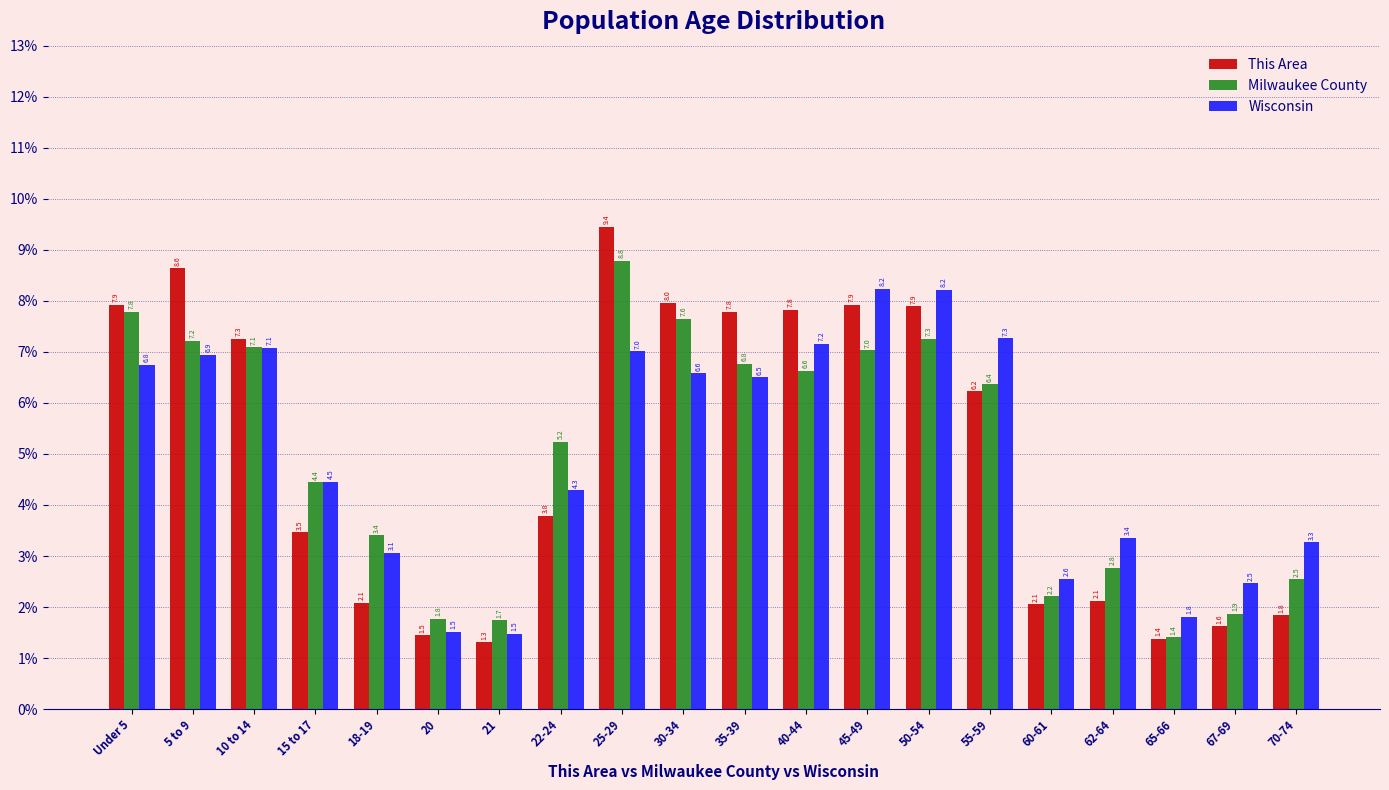

Reading left to right, transcribe all the data shown in this chart.

This Area: 7.9	8.6	7.3	3.5	2.1	1.5	1.3	3.8	9.4	8.0	7.8	7.8	7.9	7.9	6.2	2.1	2.1	1.4	1.6	1.8
Milwaukee County: 7.8	7.2	7.1	4.4	3.4	1.8	1.7	5.2	8.8	7.6	6.8	6.6	7.0	7.3	6.4	2.2	2.8	1.4	1.9	2.5
Wisconsin: 6.8	6.9	7.1	4.5	3.1	1.5	1.5	4.3	7.0	6.6	6.5	7.2	8.2	8.2	7.3	2.6	3.4	1.8	2.5	3.3